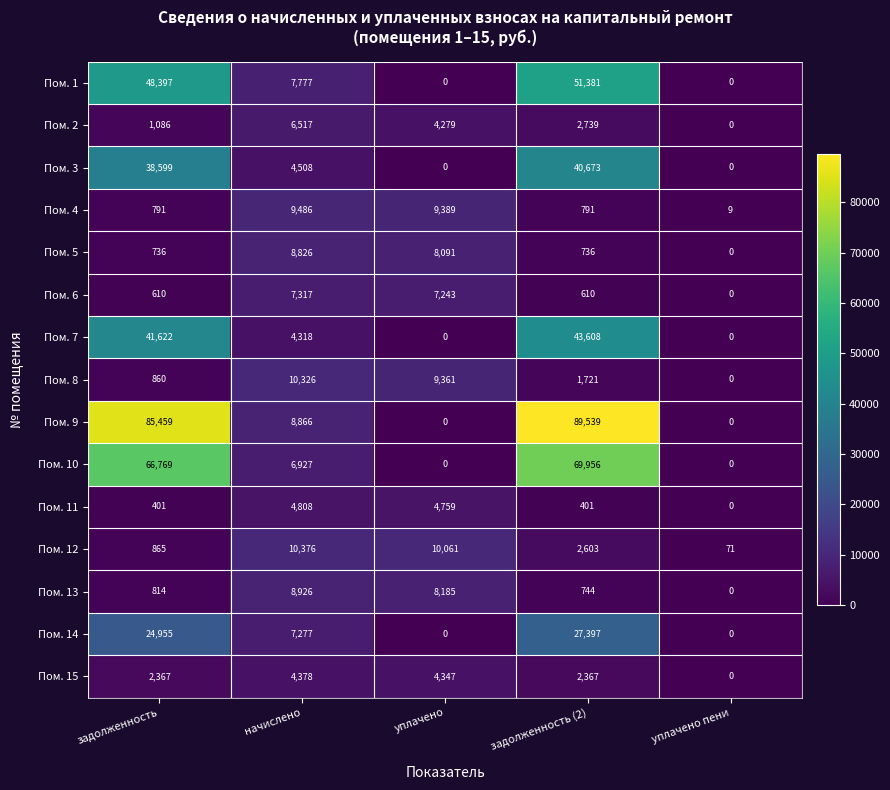

How many categories are shown in the chart?

5